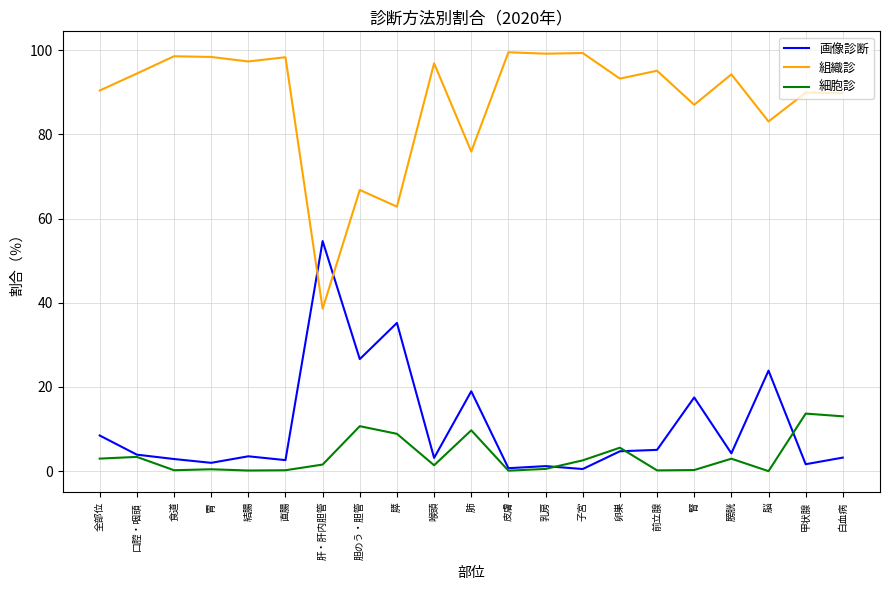

True or false: 組織診 and 画像診断 cross at least once.

True